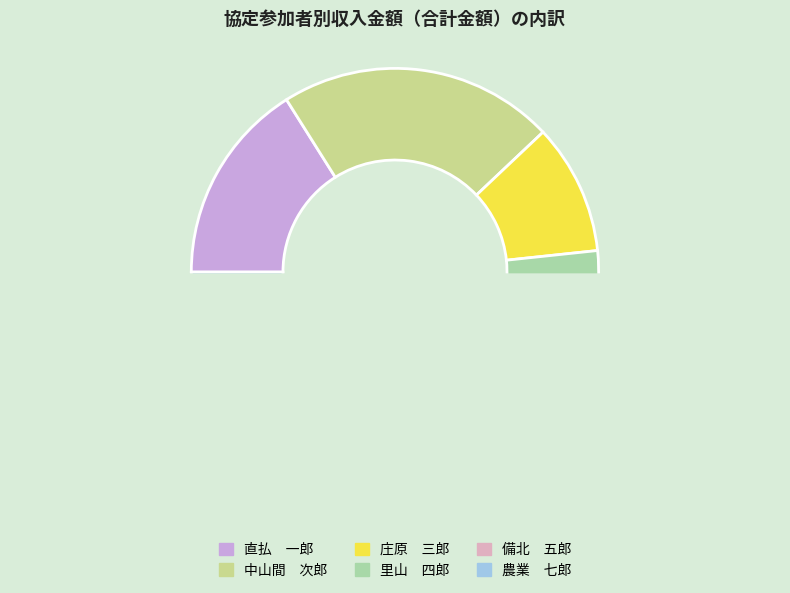

Do 備北　五郎 and 農業　七郎 together represent more than half of the pie?

No